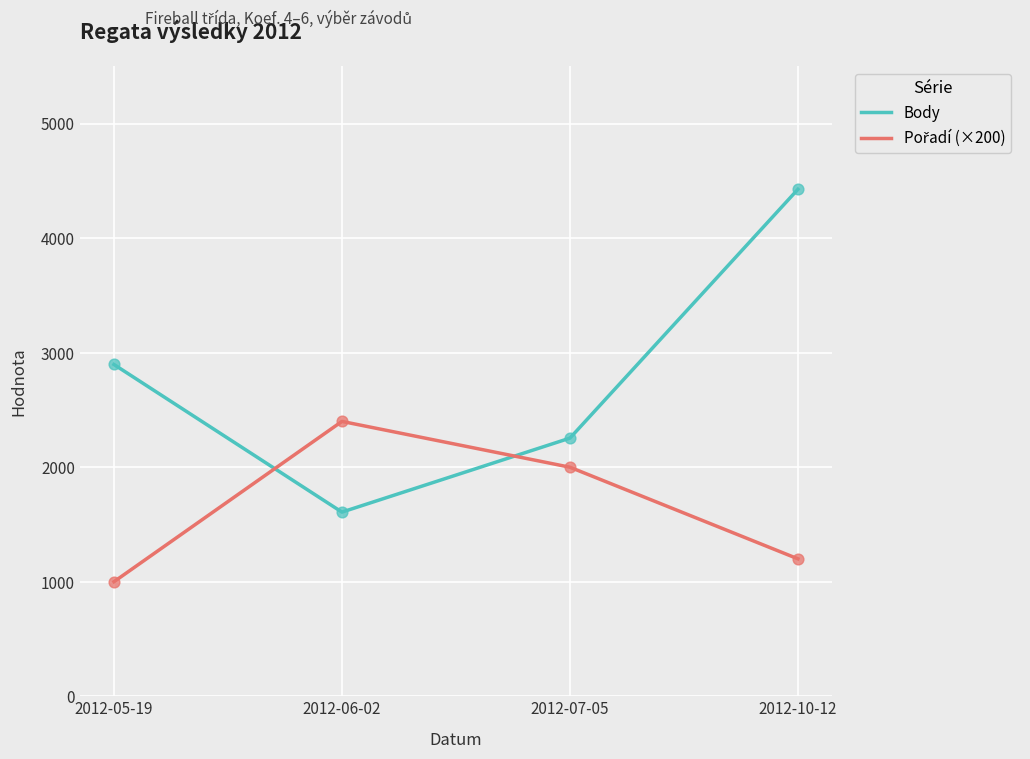

Which series changed the most between 2012-05-19 and 2012-10-12?

Body